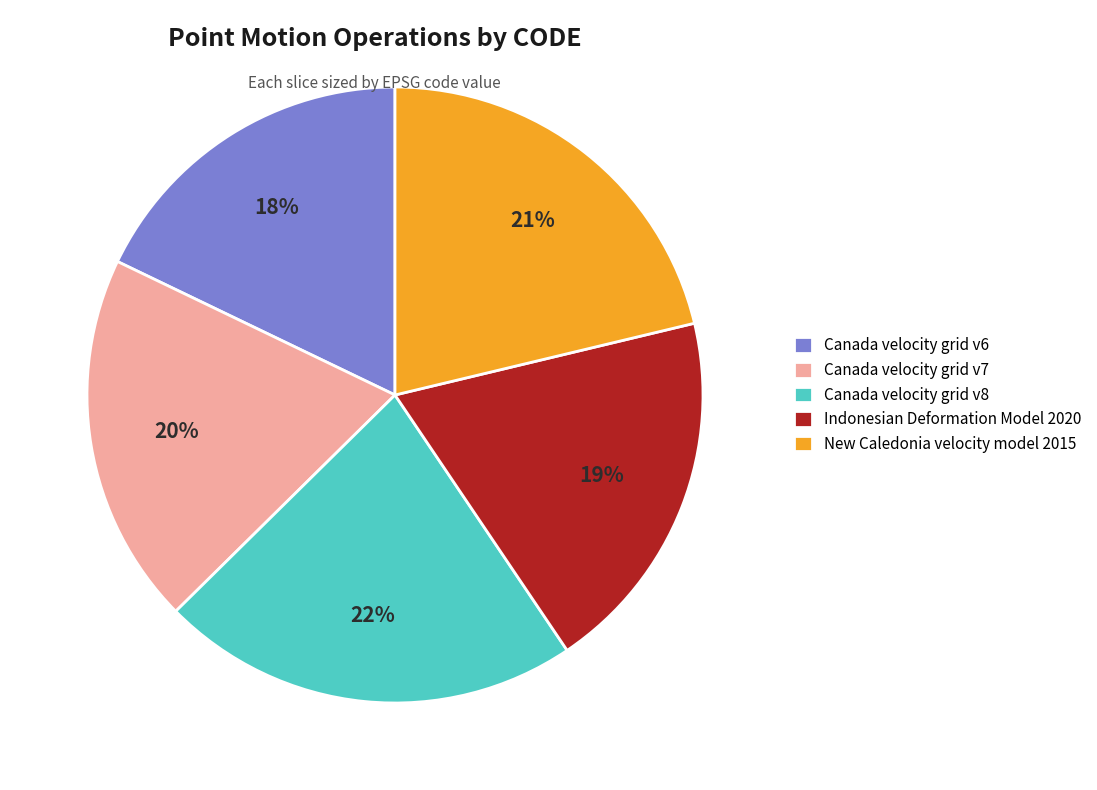

Combined, do Canada velocity grid v7 and New Caledonia velocity model 2015 account for over 50%?

No